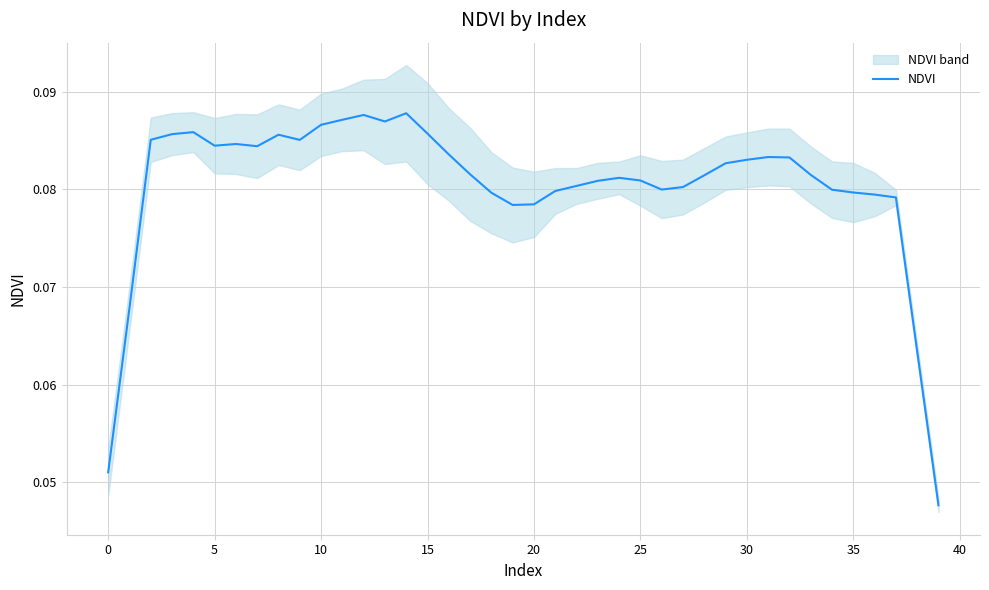

Does the chart have visible grid lines?

Yes